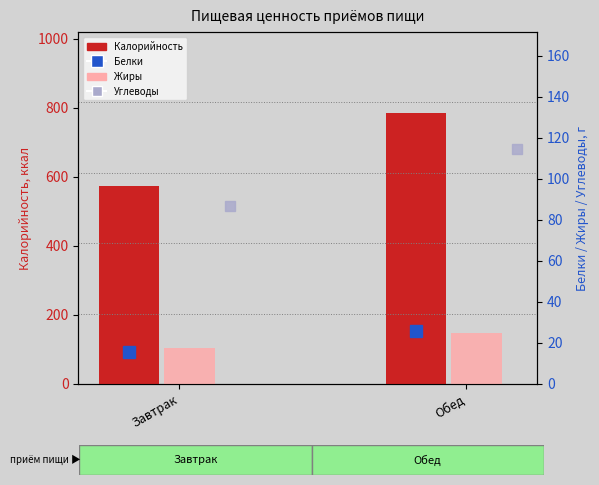

How many values in the Калорийность series exceed 784?

1